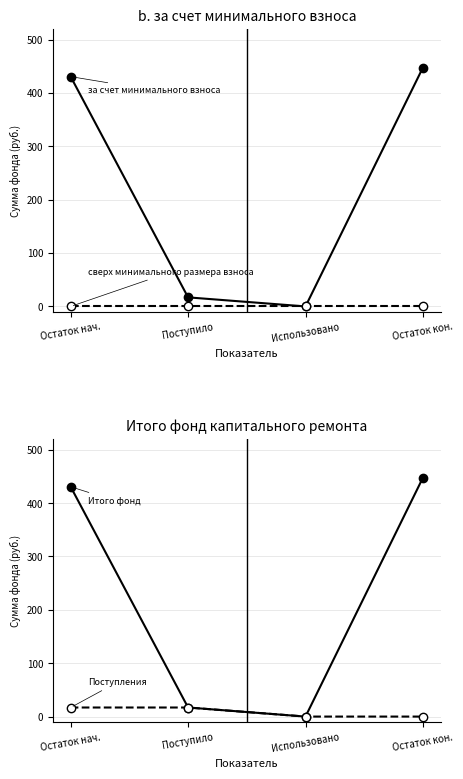

Rank the categories by Поступления value from highest to lowest.

Остаток нач., Поступило, Использовано, Остаток кон.